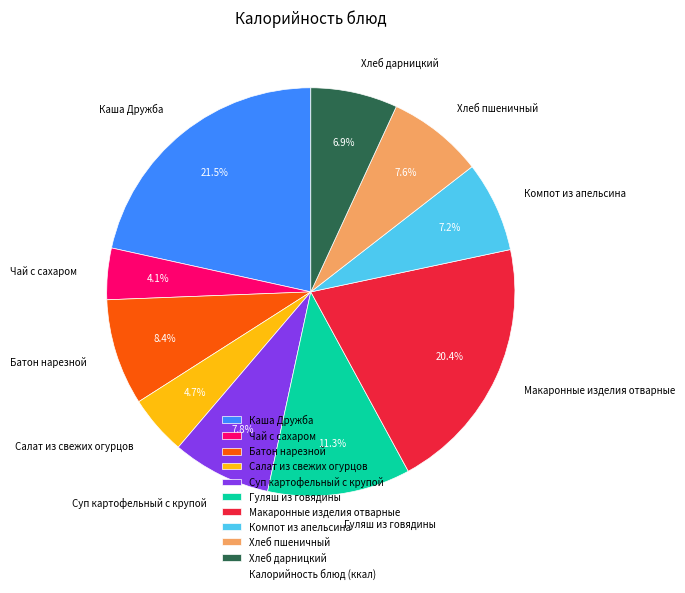

Approximately how many times larger is the value at Каша Дружба compared to Компот из апельсина?

3.0